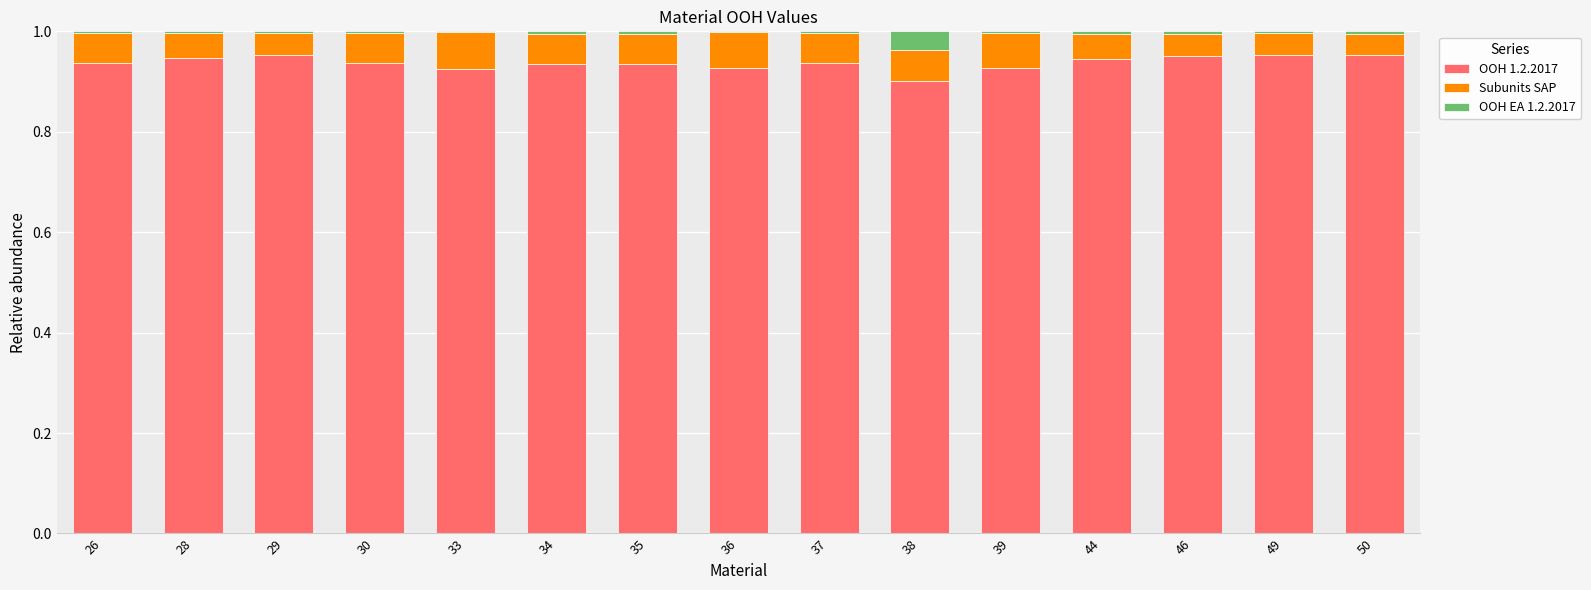

The OOH 1.2.2017 series shows 0.6 at 29. True or false?

False